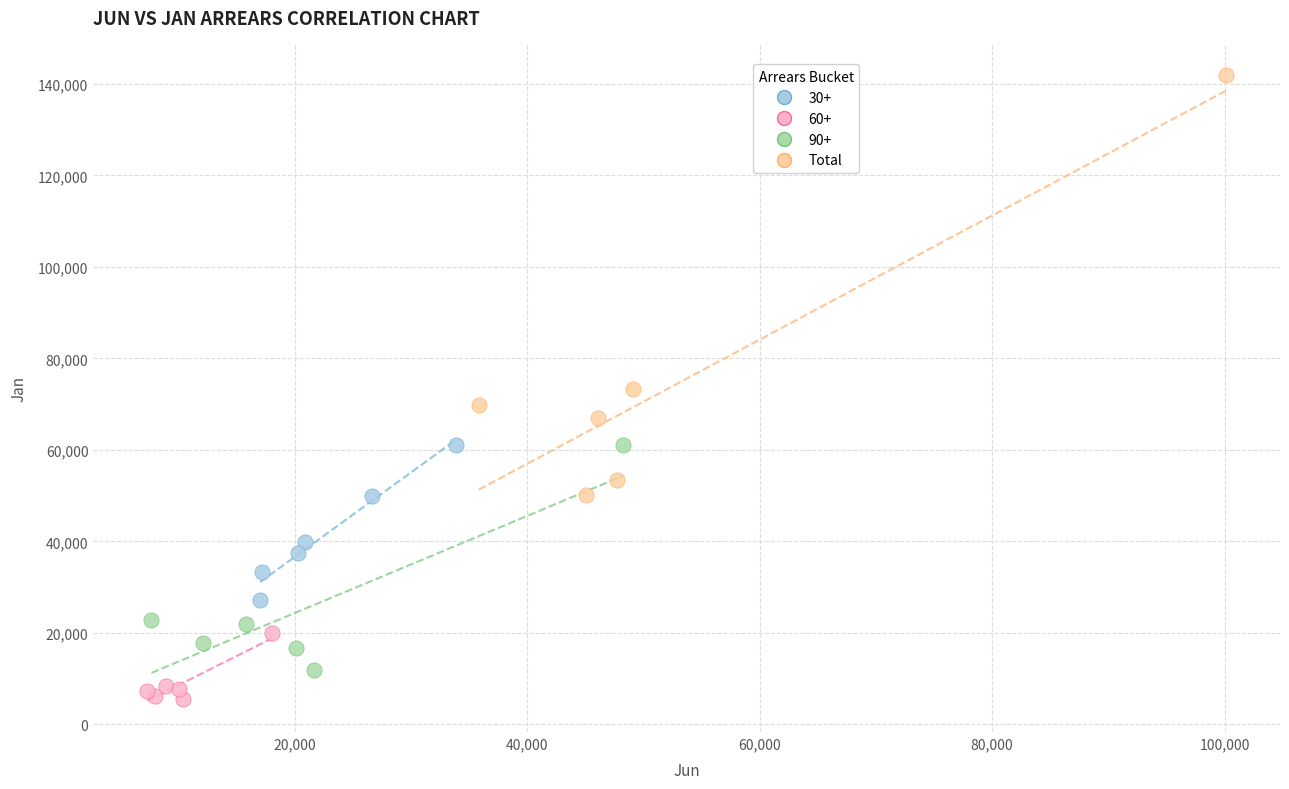

Which series has the largest Y range (max minus min)?

Total